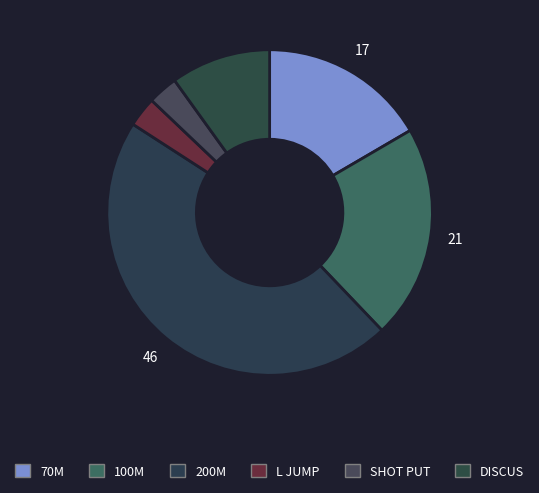

True or false: 200M accounts for 41% of the total.

False